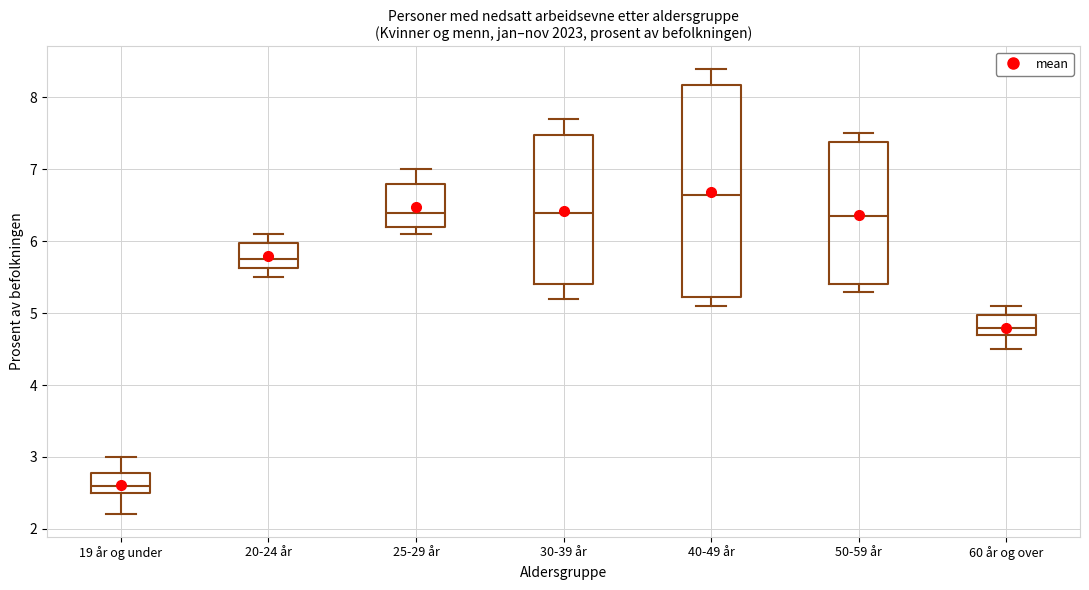

Which box's median line is the lowest?

19 år og under